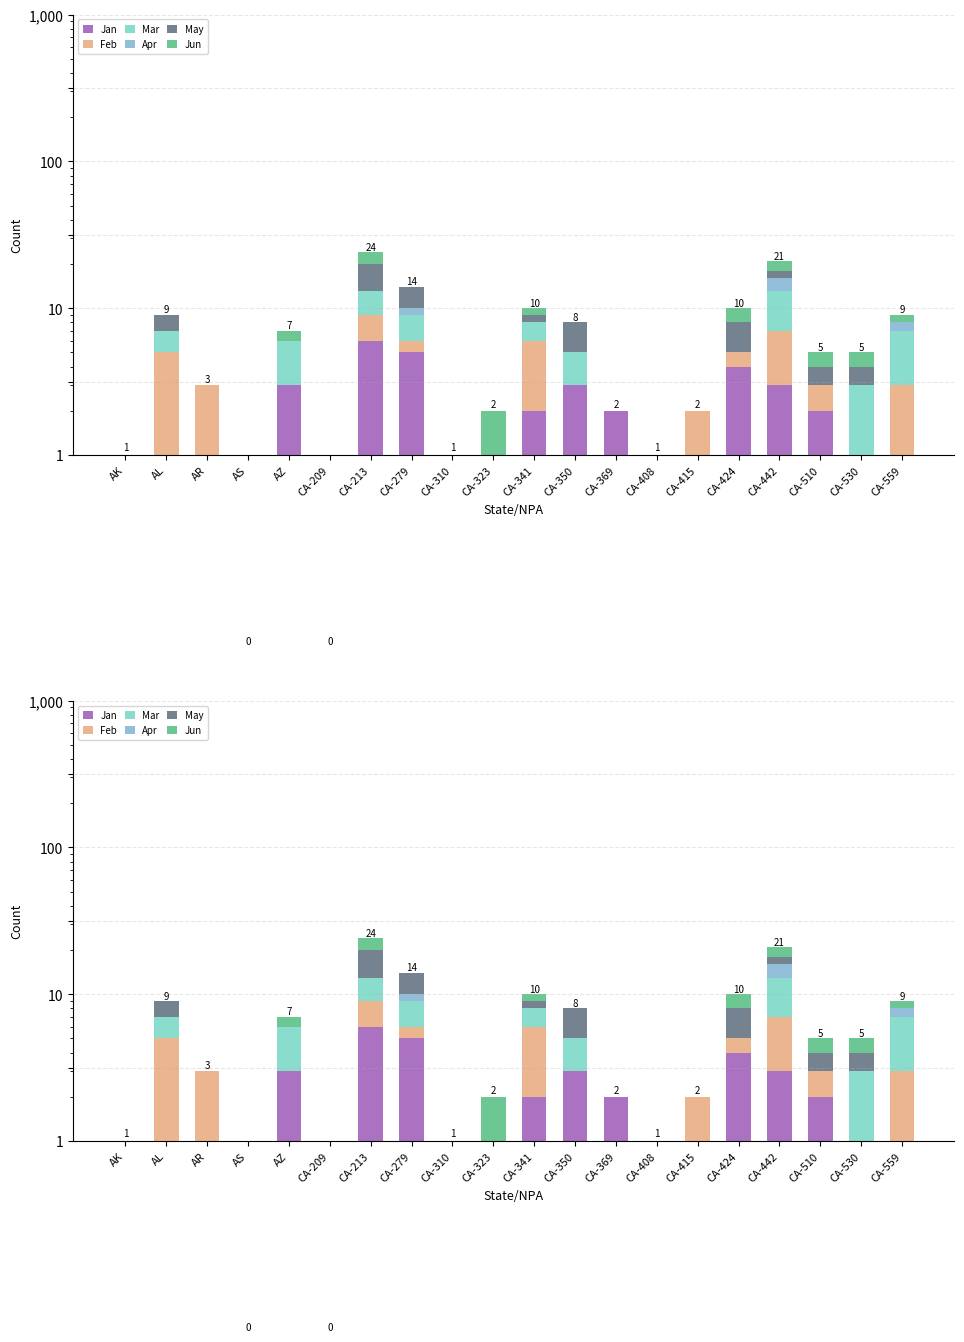

What is the label of the 17th bar from the left?

CA-442